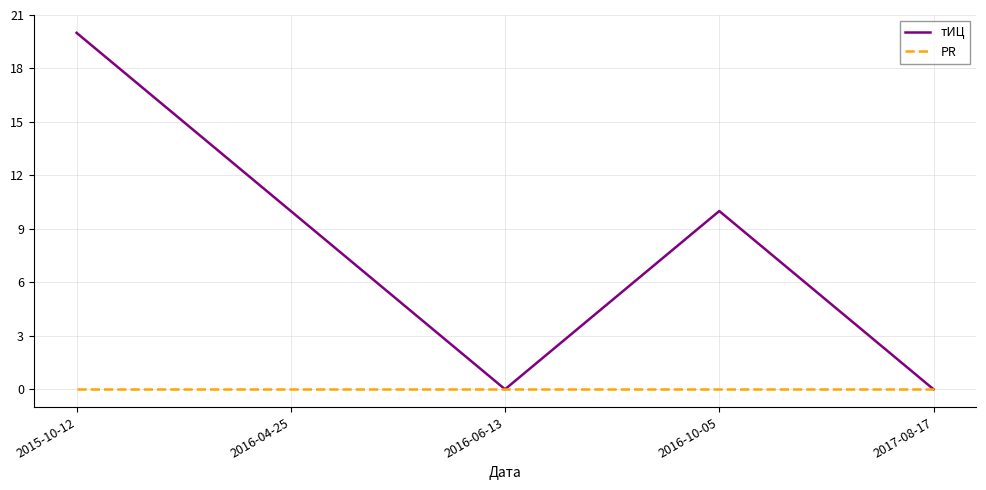

Between 2016-06-13 and 2016-10-05, which series saw the biggest shift?

тИЦ